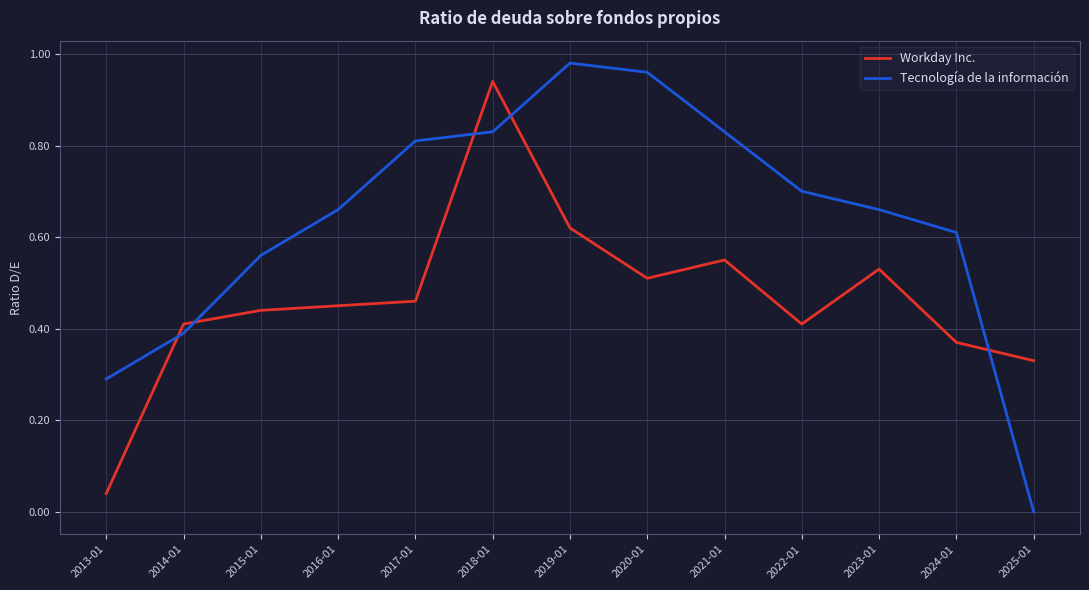

True or false: Tecnología de la información has a value of 0.6 at 2015-01.

True